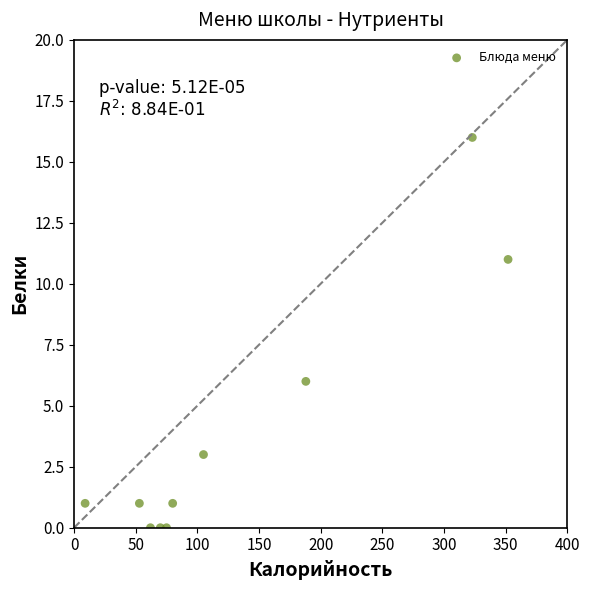

What Y value in the scatter plot is closest to 8?

6